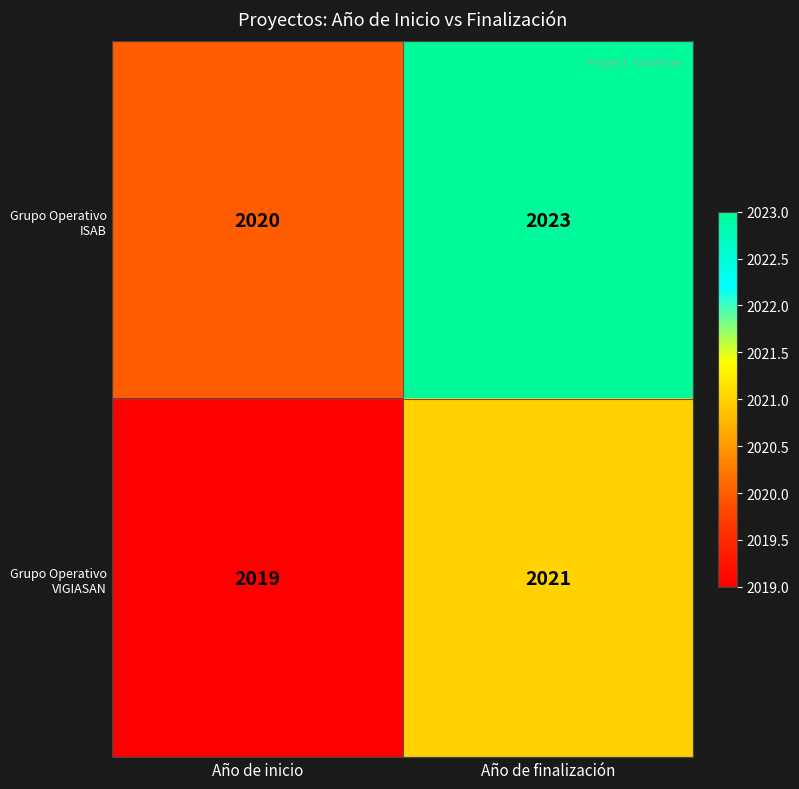

Which label corresponds to the largest value in the chart?

Año de finalización